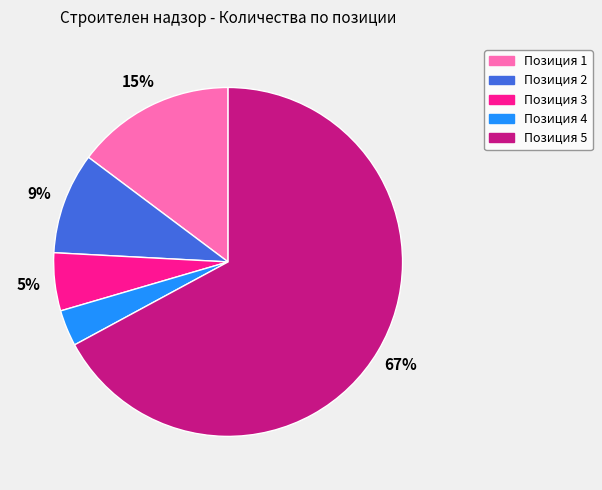

Is it true that Позиция 5 is 67% of the pie?

True